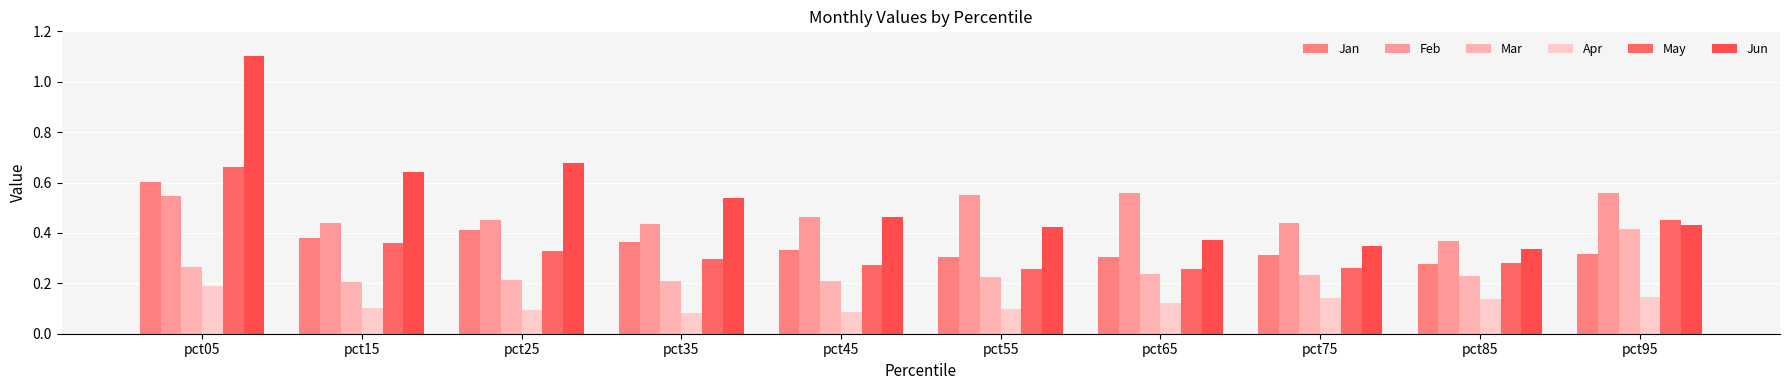

At which category is the sum across all series the highest?

pct05